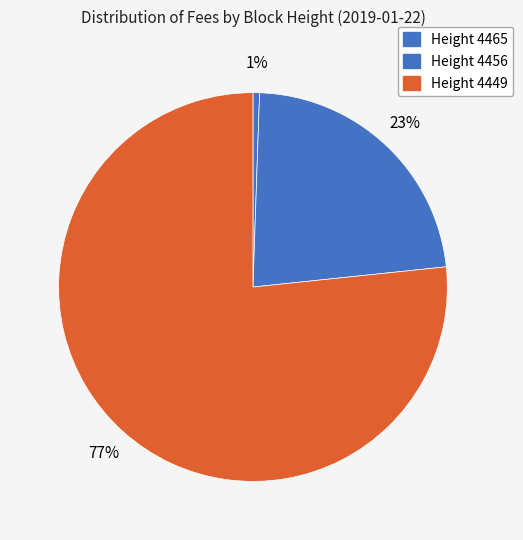

Which slice is the largest?

Height 4449